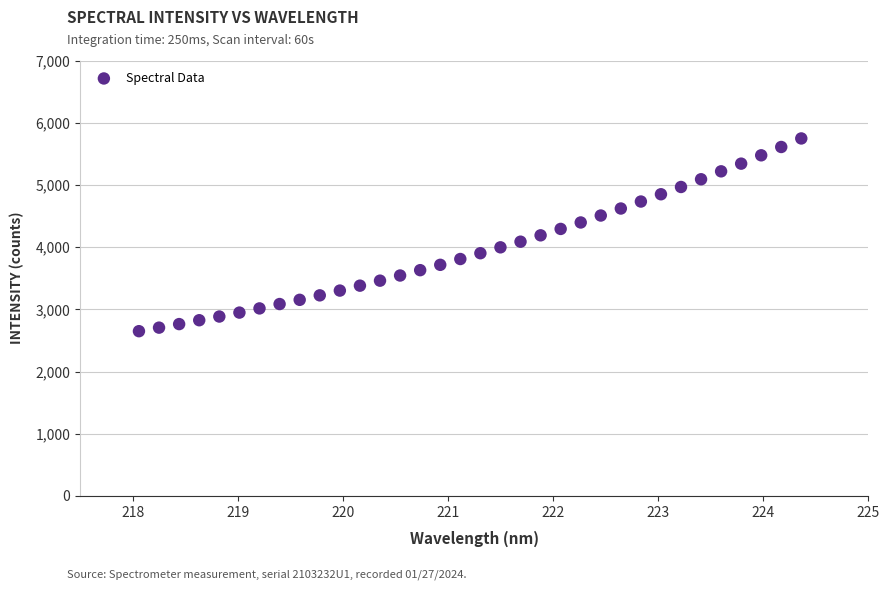

What is the range of X values (max minus min)?

6.3